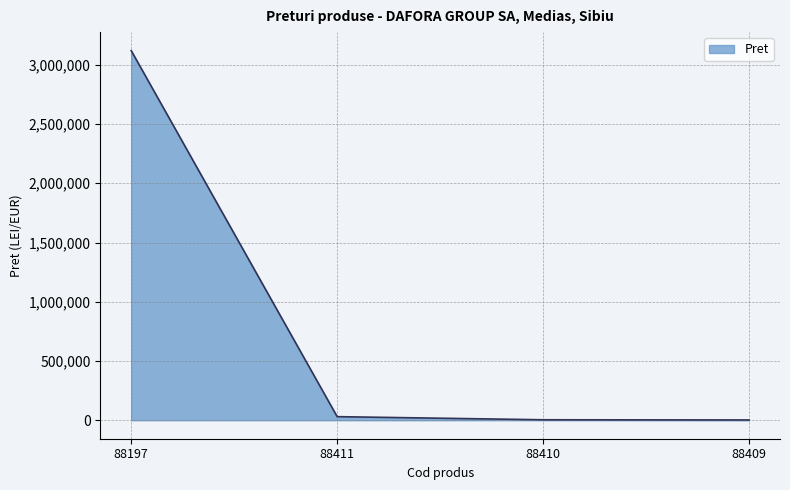

The chart shows a value of 3119940.0 at 88197. True or false?

True